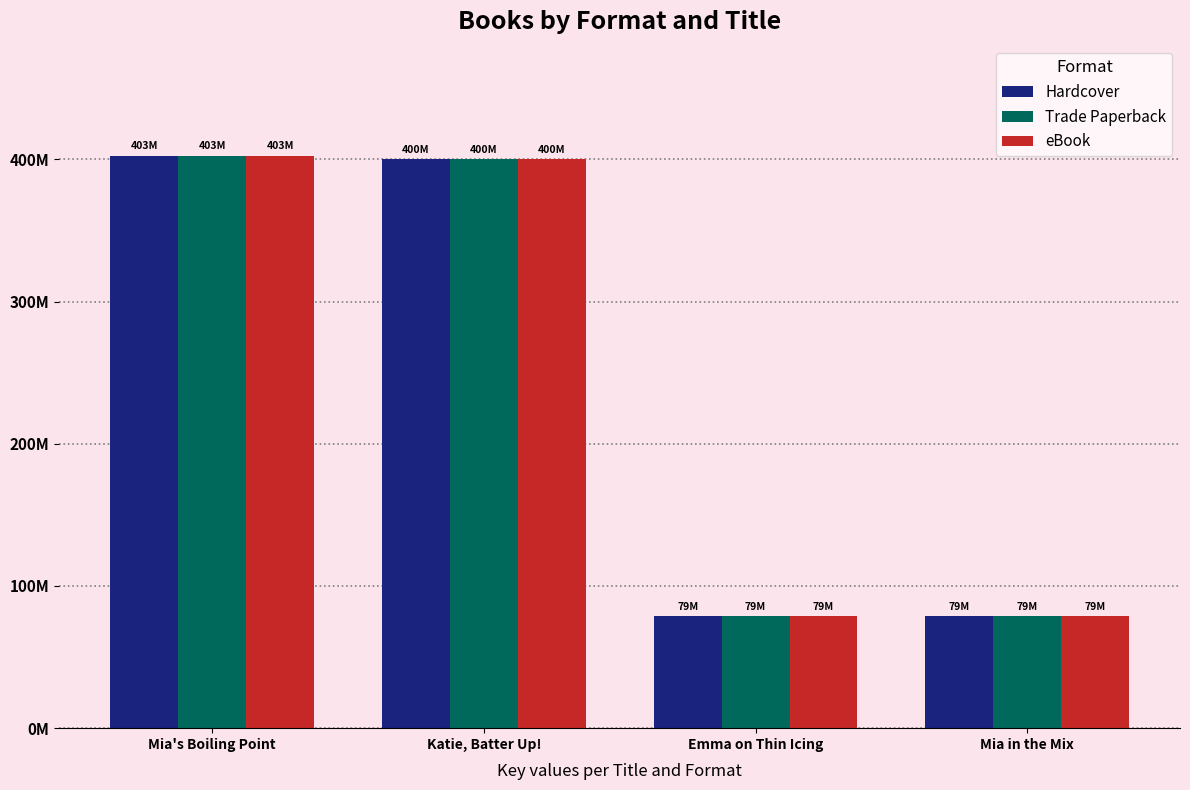

At how many categories does at least one series exceed 311860640?

2